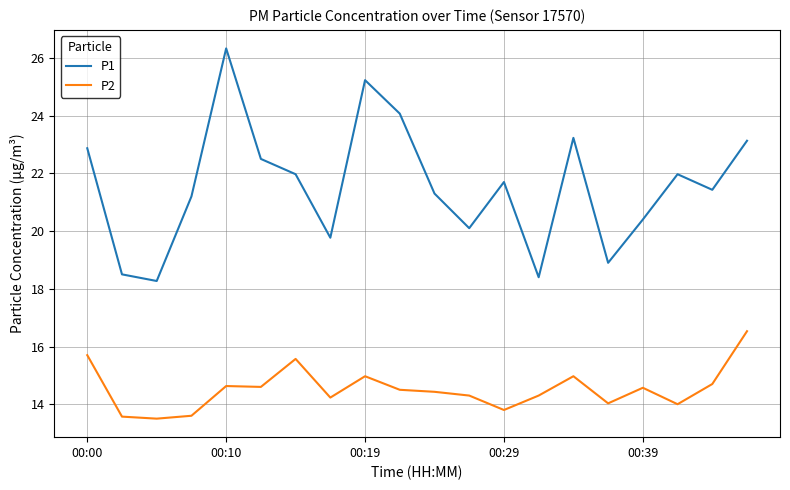

What is the difference between the maximum and minimum values in the P1 series?

8.1